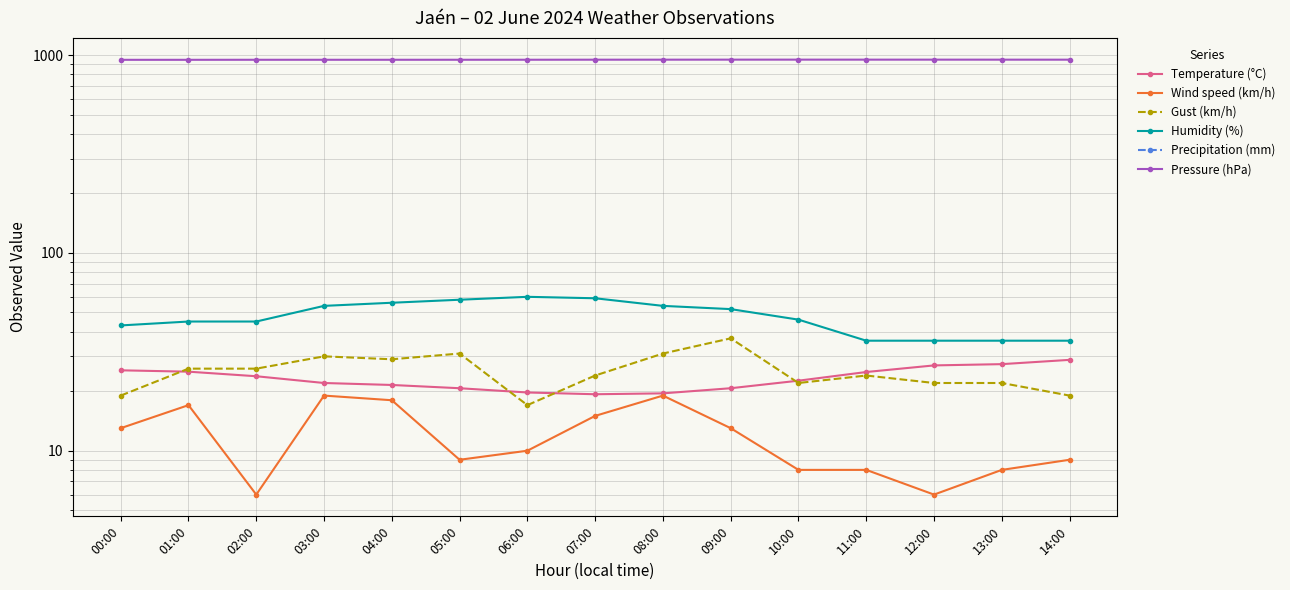

True or false: Gust (km/h) has more than 1 points higher than both neighbors.

True